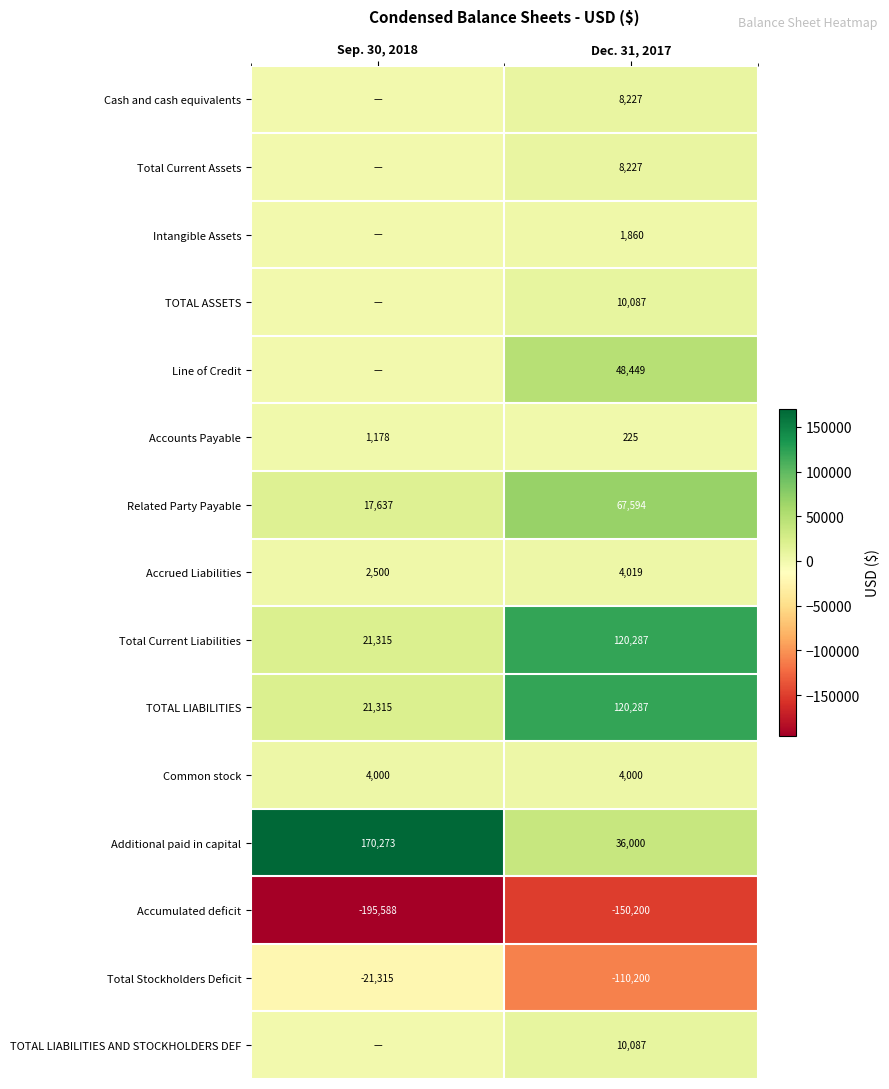

The Total Current Liabilities series shows 120287 at Dec. 31, 2017. True or false?

True